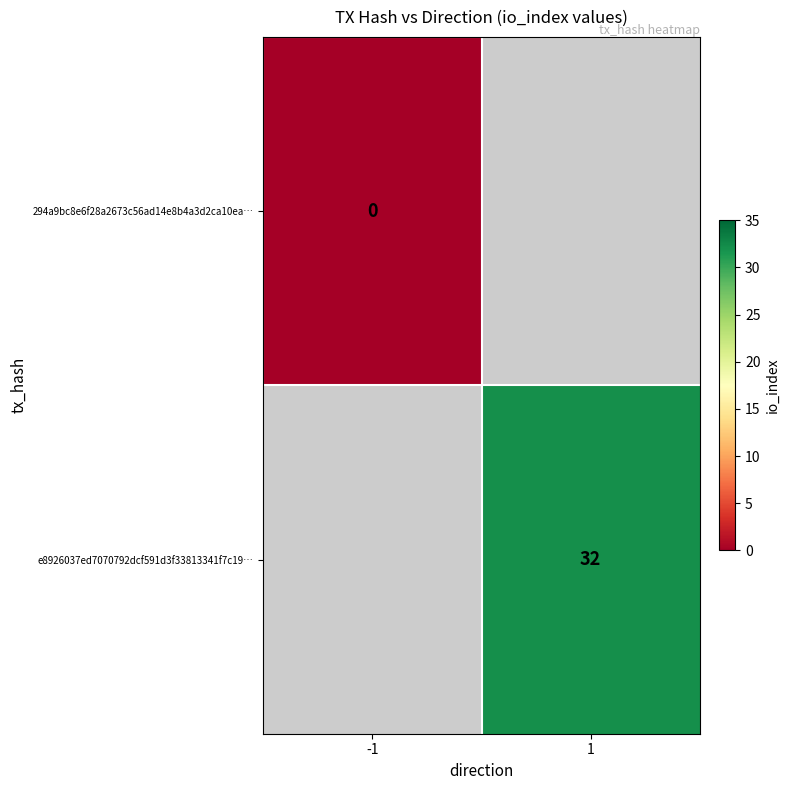

The e8926037ed7070792dcf591d3f33813341f7c19… series shows 43 at 1. True or false?

False